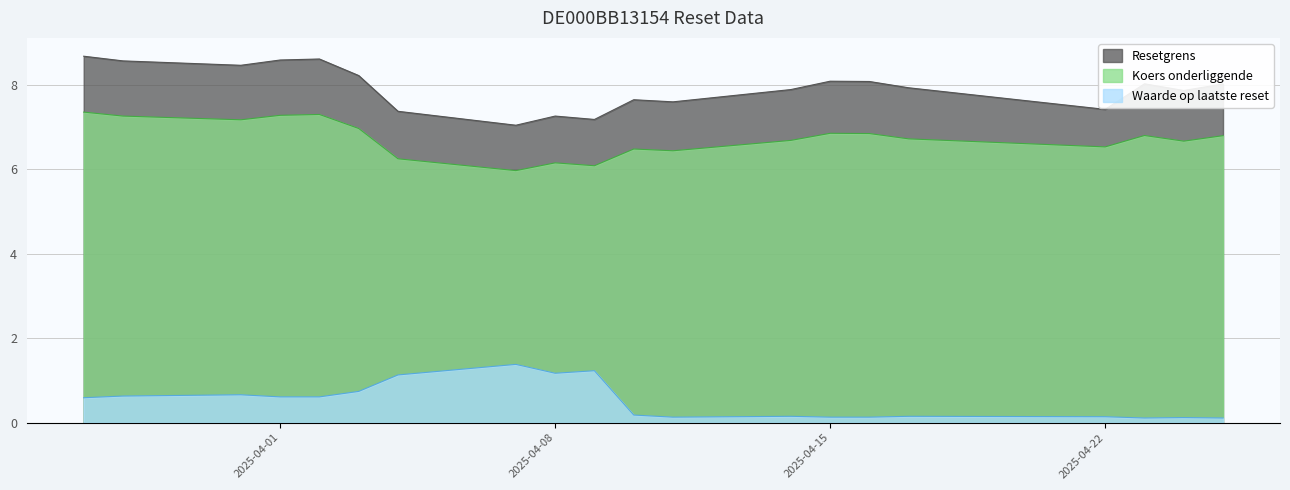

List the series in order of their overall mean, highest first.

Resetgrens, Koers onderliggende, Waarde op laatste reset